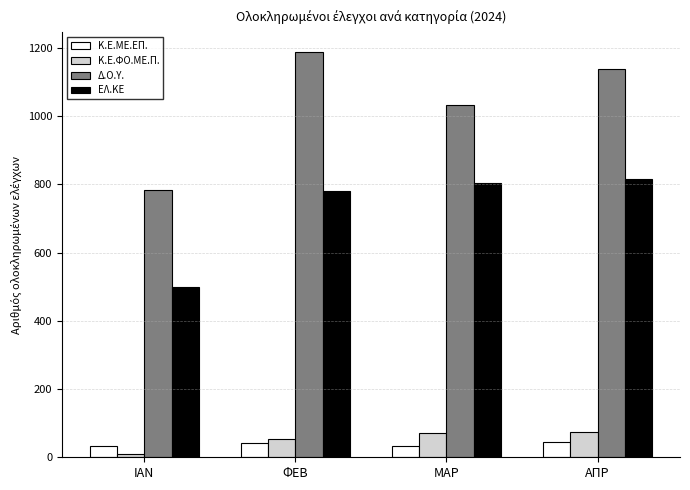

The ΕΛ.ΚΕ series shows 526 at ΜΑΡ. True or false?

False